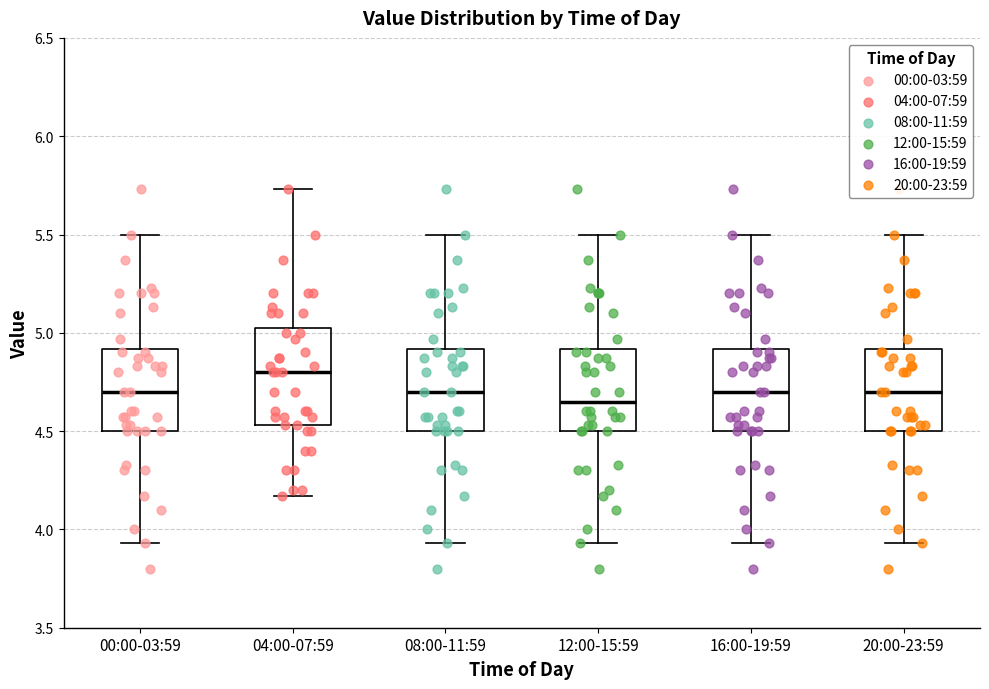

Where is the lower edge of the box for 20:00-23:59 on the y-axis? The values are not printed on the chart, so give them approximately, as read against the axis.

4.50